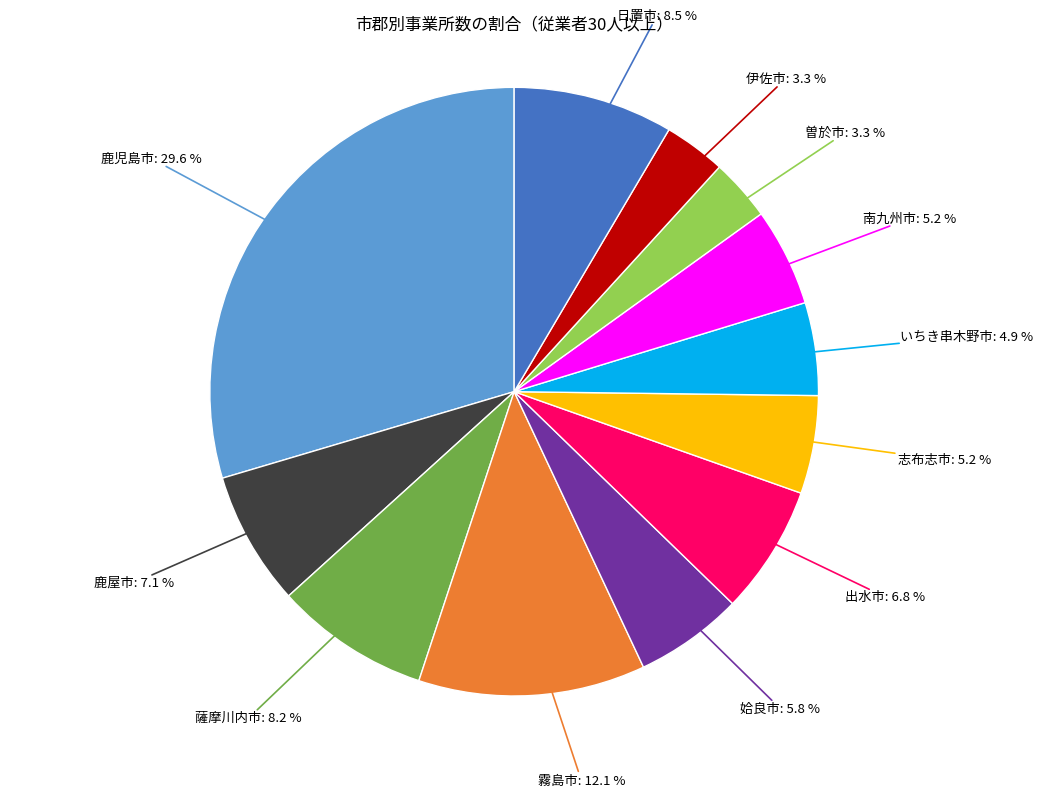

True or false: いちき串木野市 accounts for 5% of the total.

True